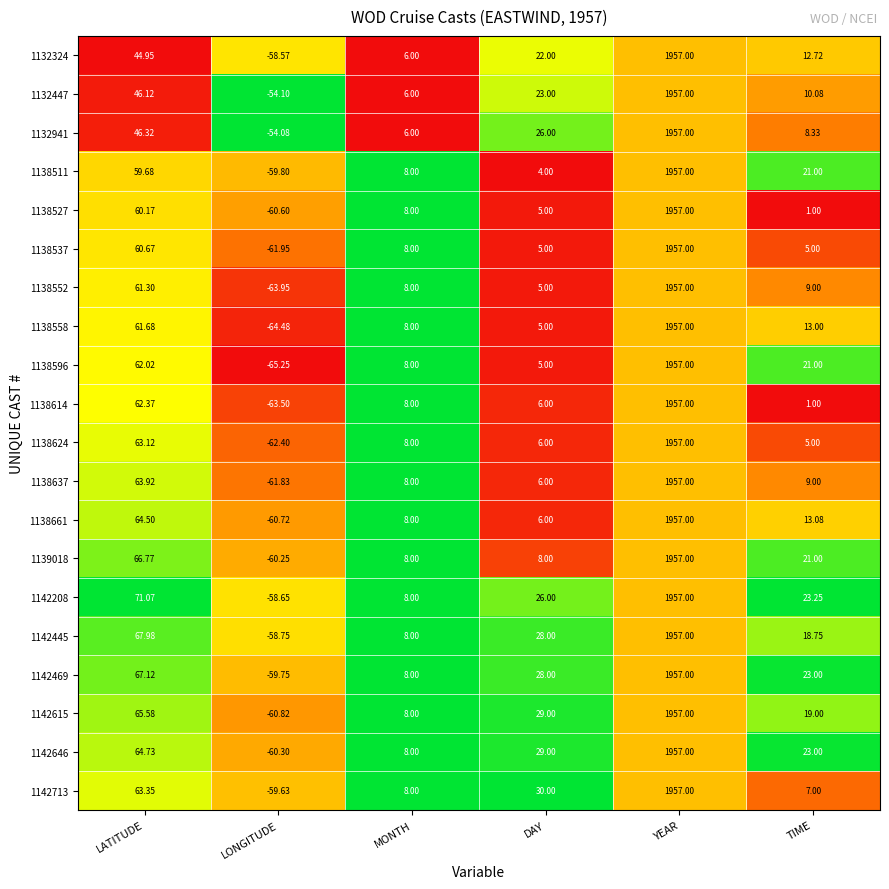

At how many categories does at least one series exceed 0?

5